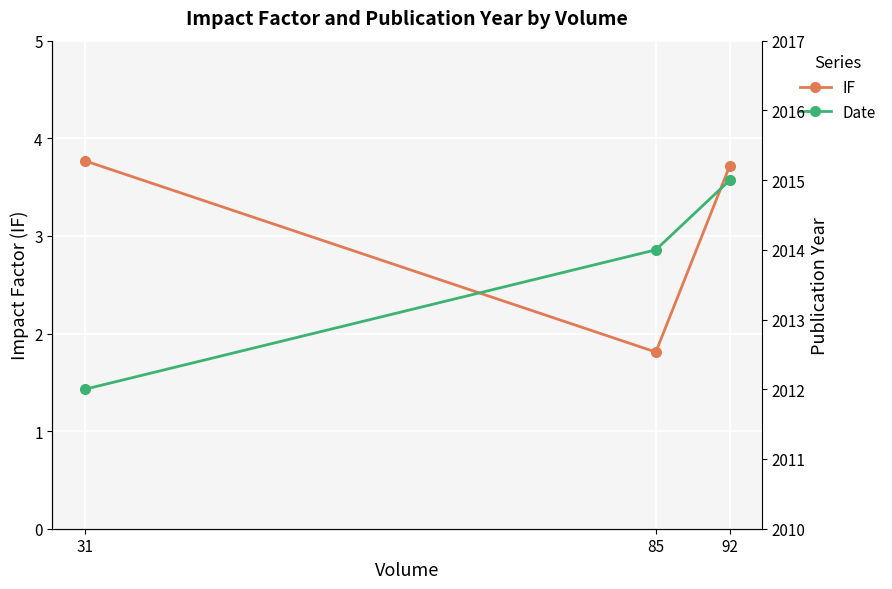

Is it true that Date equals 3401.4 at 31?

False